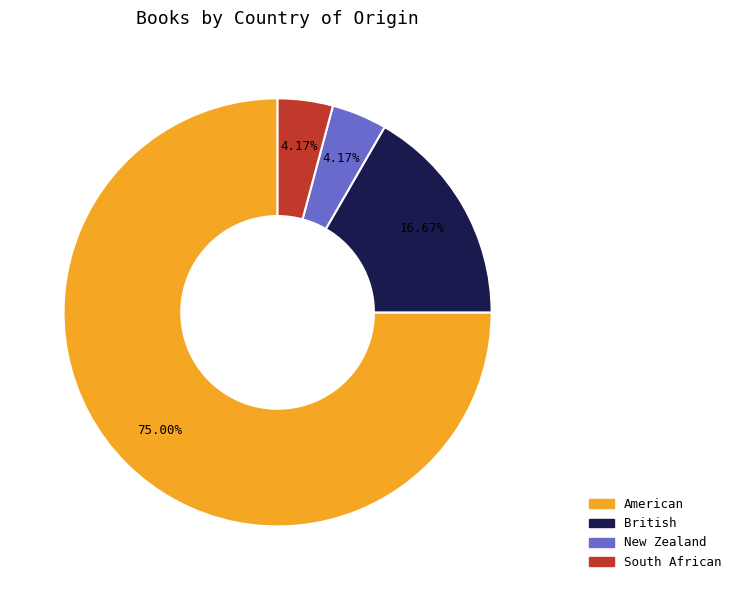

To the nearest percent, what is the difference between the largest and smallest slice percentages?

71%